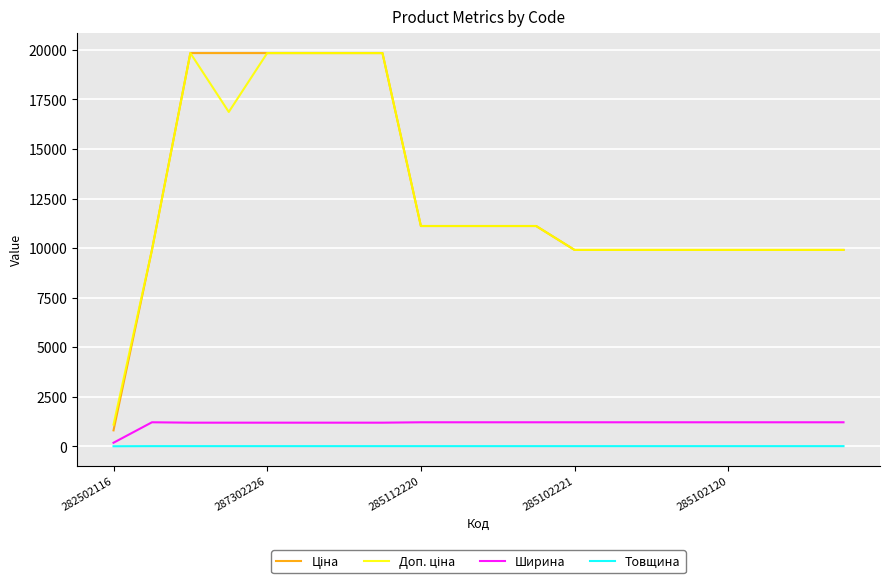

What is the maximum value for Ширина?

1220.0